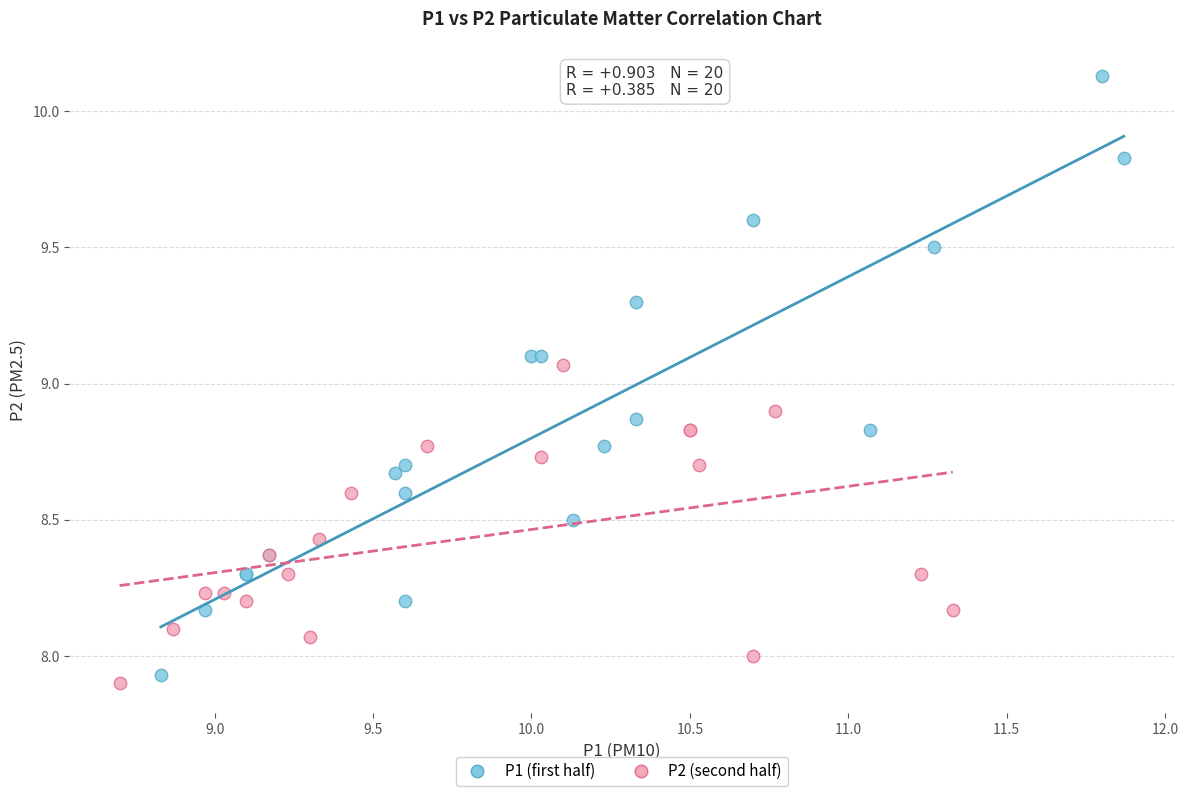

Which series has the widest spread of Y values?

P1 (first half)